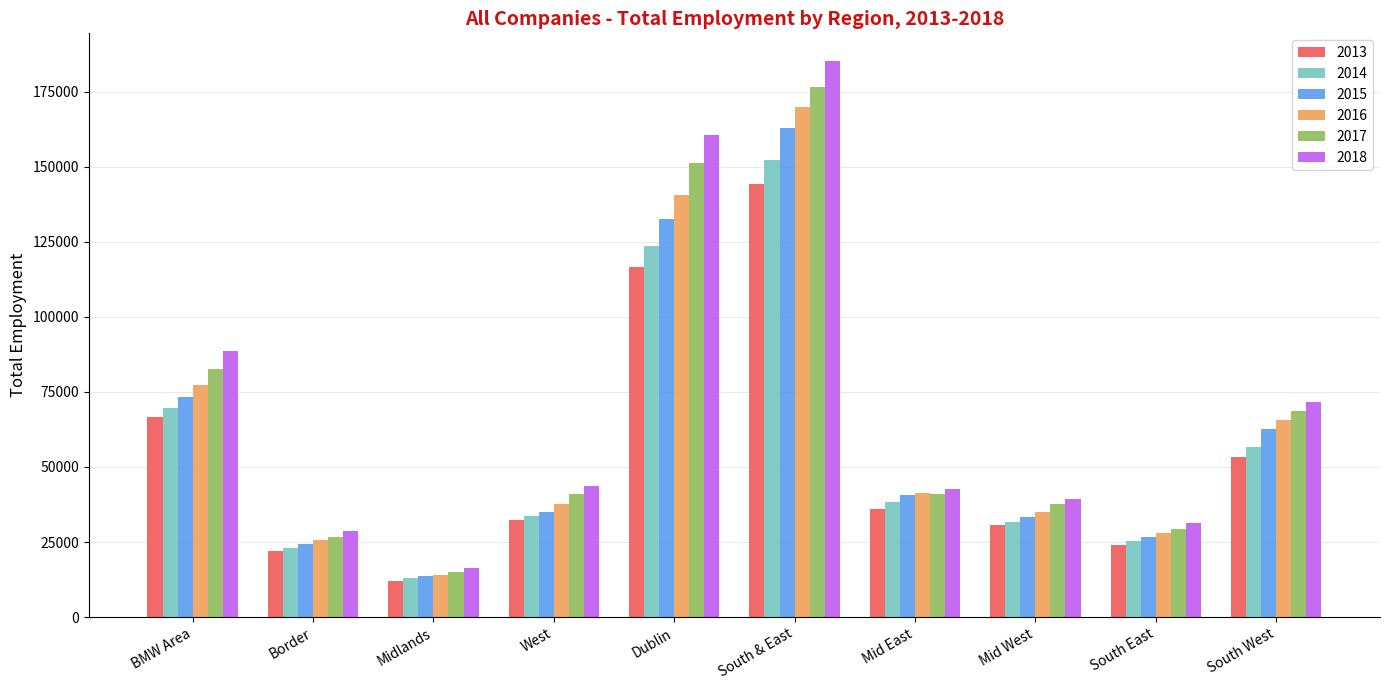

How many values in the 2015 series are below 40563?

5